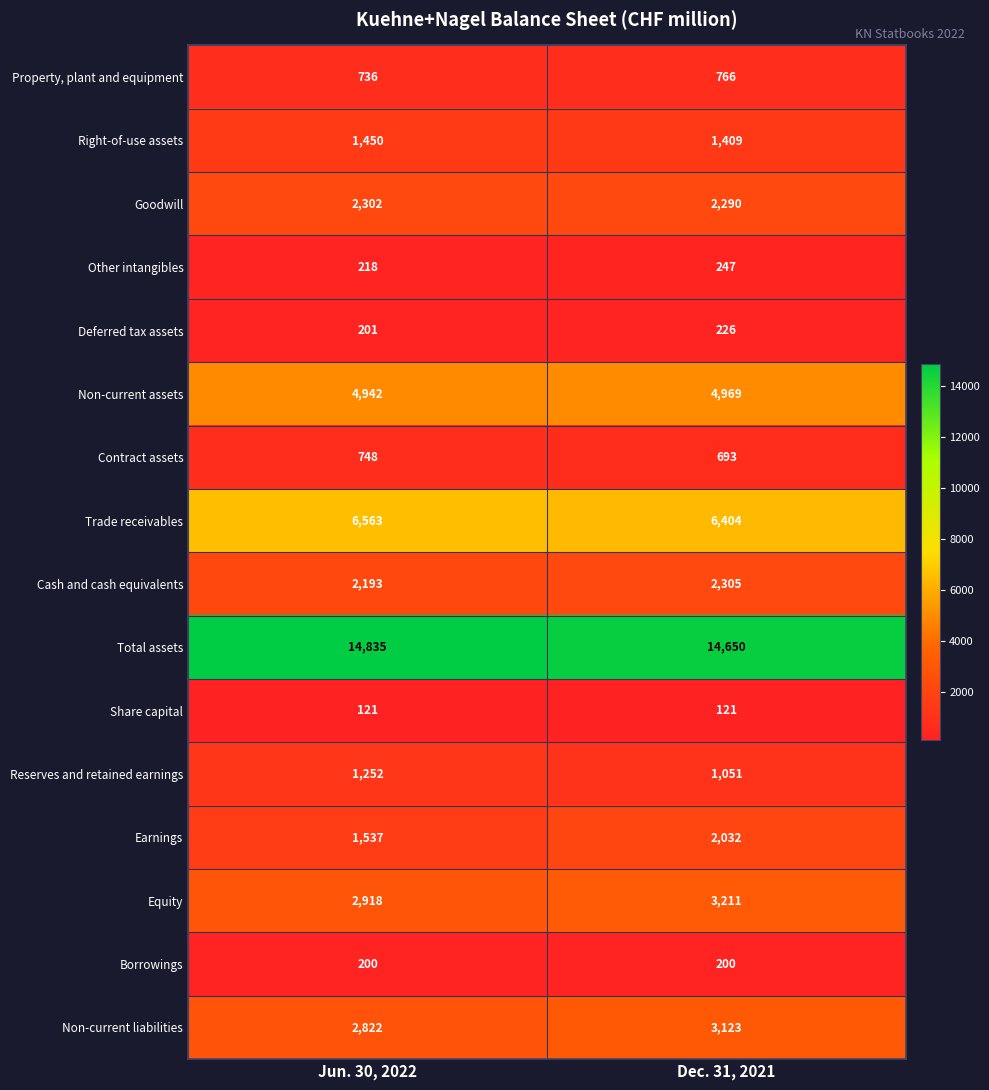

At how many categories does at least one series exceed 6294?

2